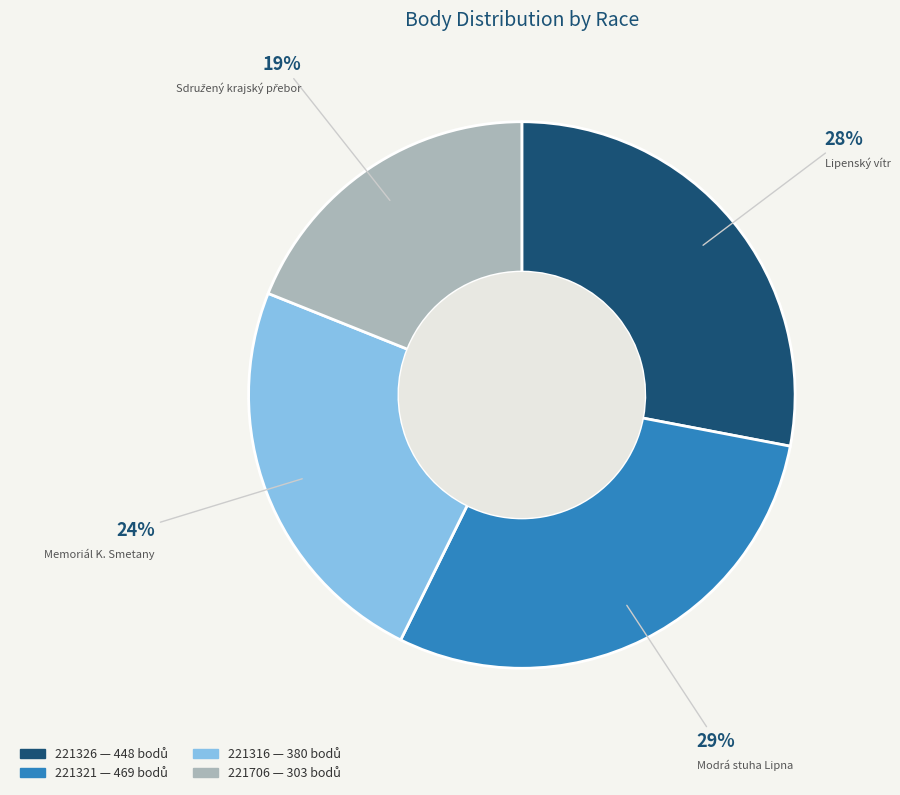

Which has a higher value, 221321 or 221326?

221321